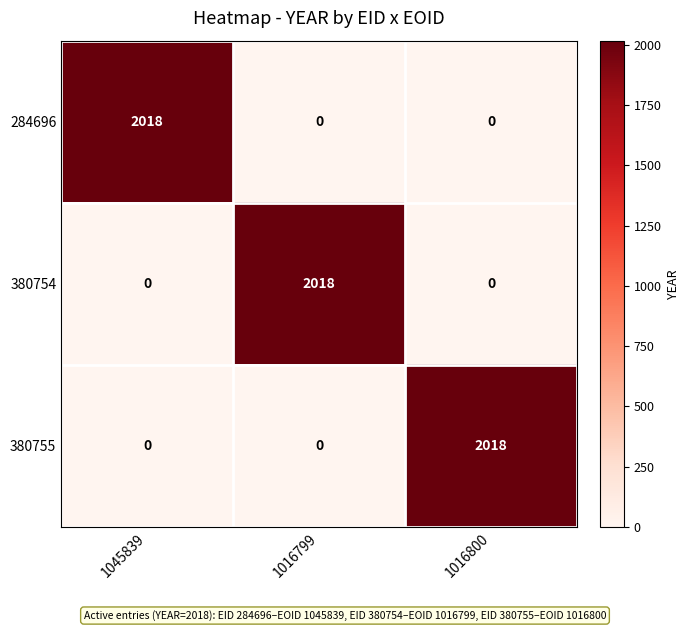

Is it true that 284696 equals 759 at 1016800?

False